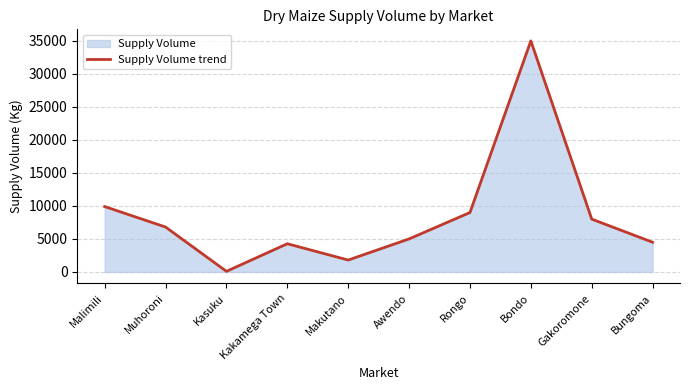

Reading left to right, extract all data points from this chart.

Malimili=9900	Muhoroni=6800	Kasuku=90	Kakamega Town=4270	Makutano=1800	Awendo=5000	Rongo=9000	Bondo=35000	Gakoromone=8000	Bungoma=4500